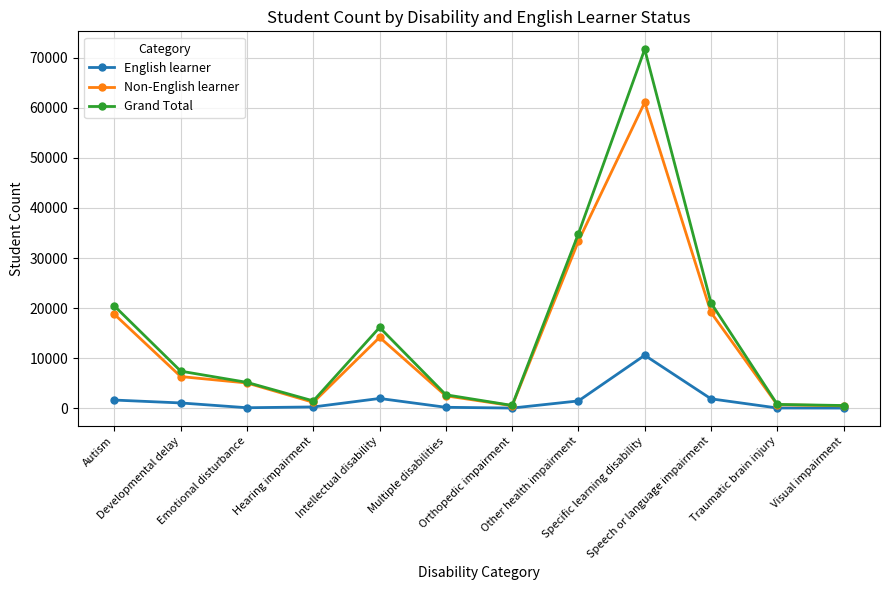

Where is the first local minimum for Grand Total?

Hearing impairment